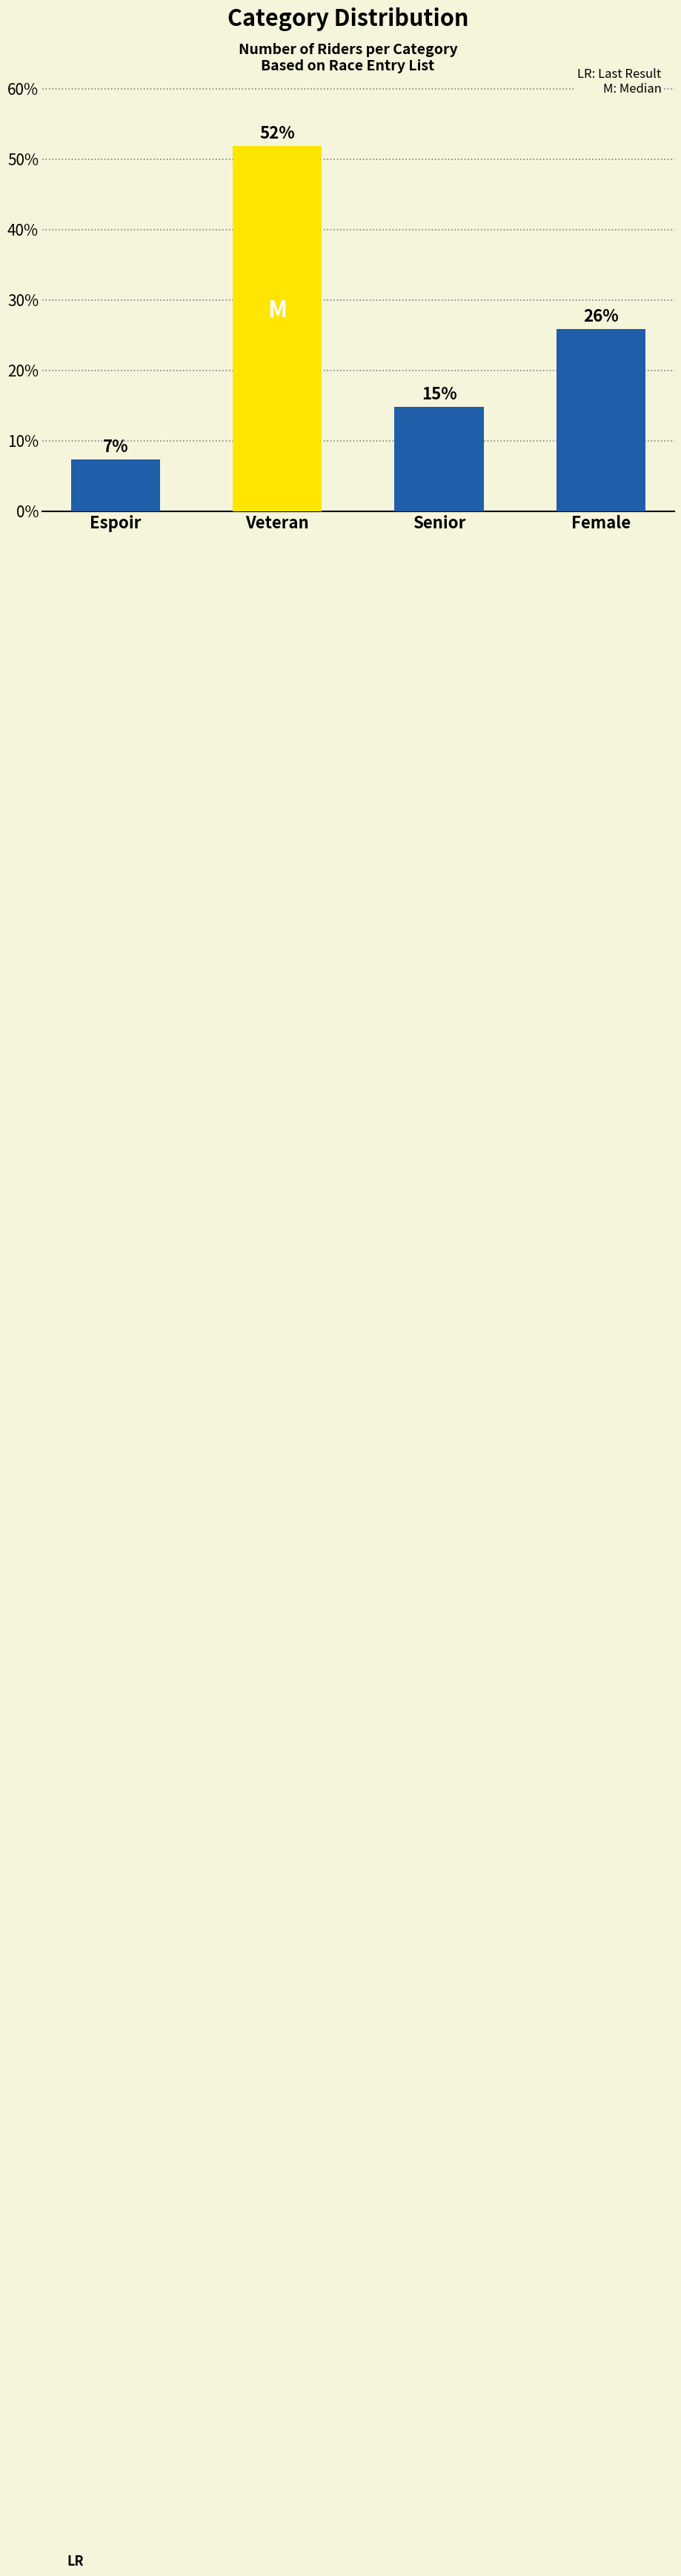

Which label corresponds to the largest value in the chart?

Veteran